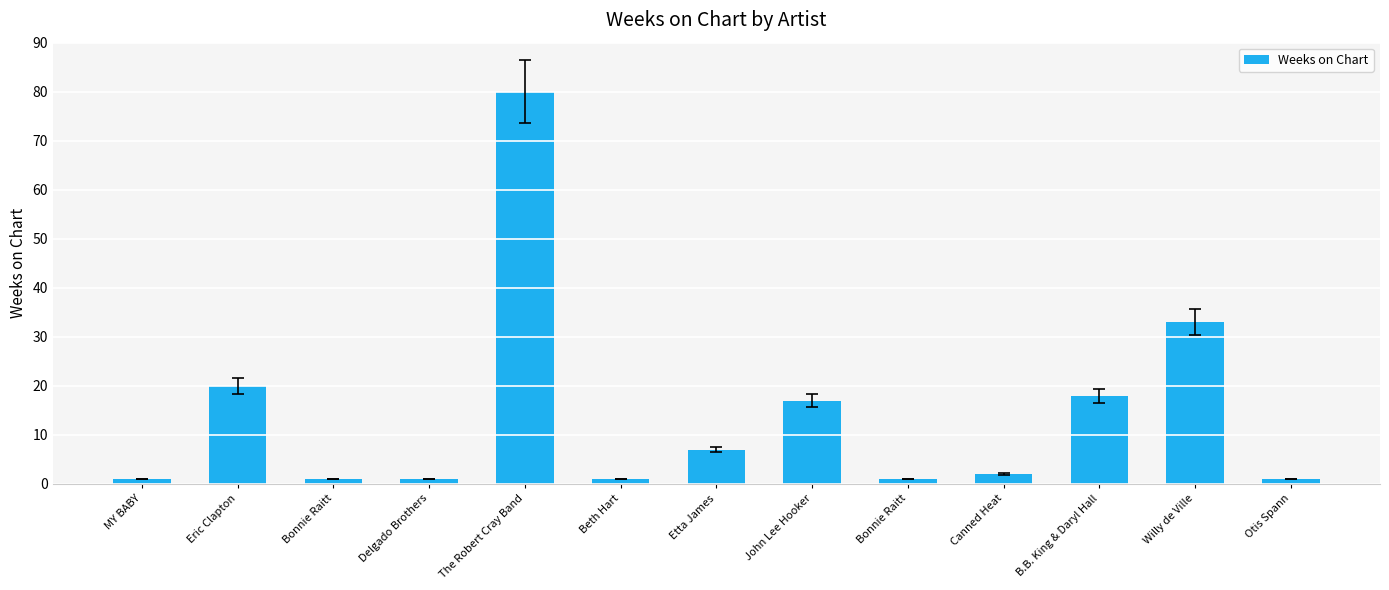

How many distinct data groups are displayed?

1